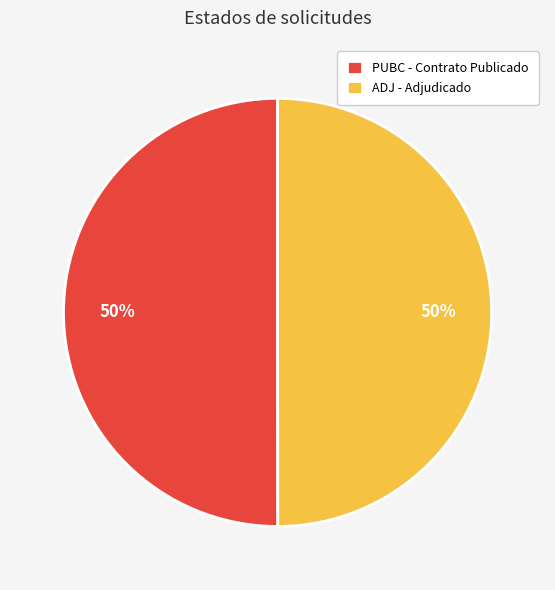

To the nearest percent, what portion does PUBC represent?

50%